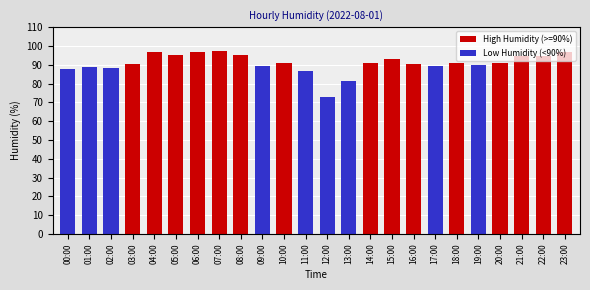

Reading left to right, list all the values displayed in this chart.

00:00=87.9	01:00=89.0	02:00=88.5	03:00=90.6	04:00=96.6	05:00=95.2	06:00=96.8	07:00=97.2	08:00=95.2	09:00=89.3	10:00=90.8	11:00=86.6	12:00=72.9	13:00=81.2	14:00=91.1	15:00=92.8	16:00=90.6	17:00=89.2	18:00=91.0	19:00=89.7	20:00=90.8	21:00=94.7	22:00=94.4	23:00=96.7